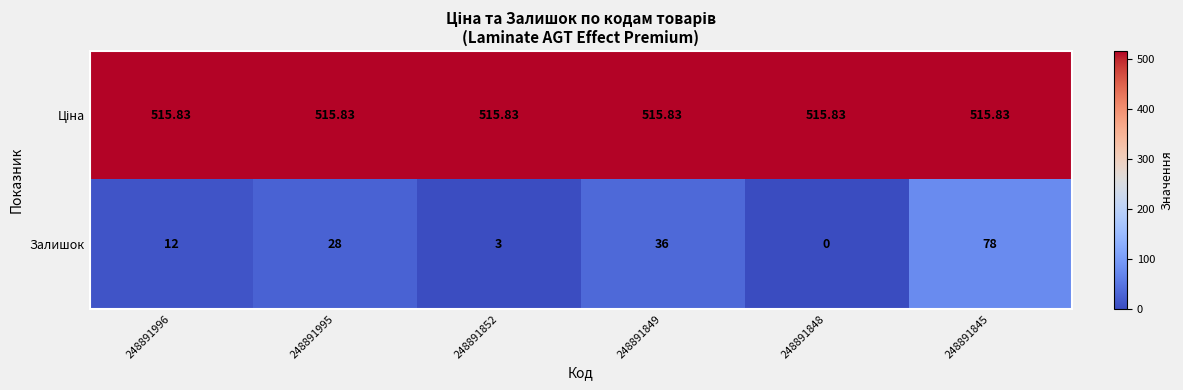

Which series has the widest spread of values?

Залишок